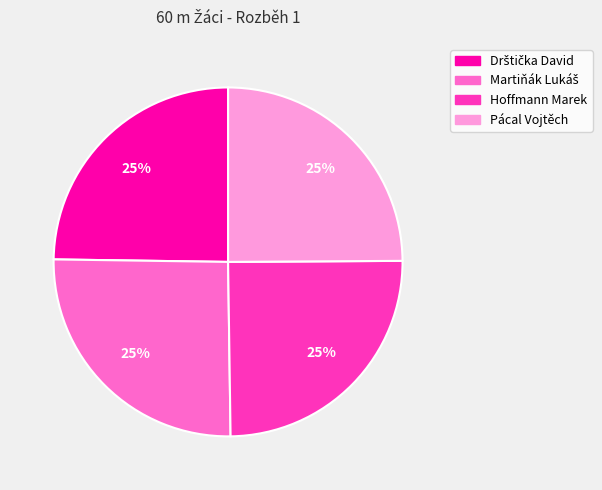

True or false: Hoffmann Marek accounts for 35% of the total.

False